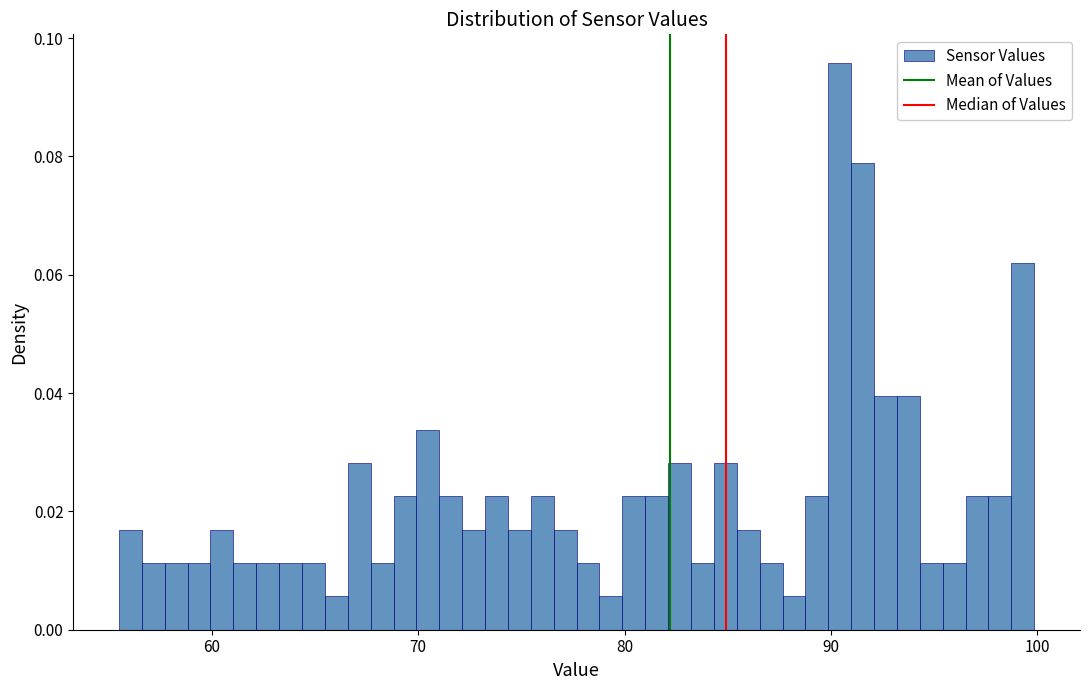

Read against the x-axis, roughly where is the centre of the tallest bar?

90